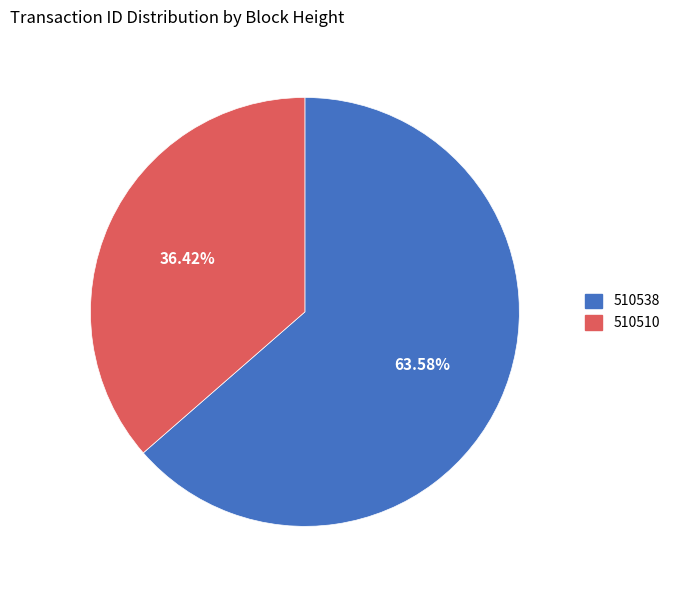

Rank the categories by value from lowest to highest.

510510, 510538